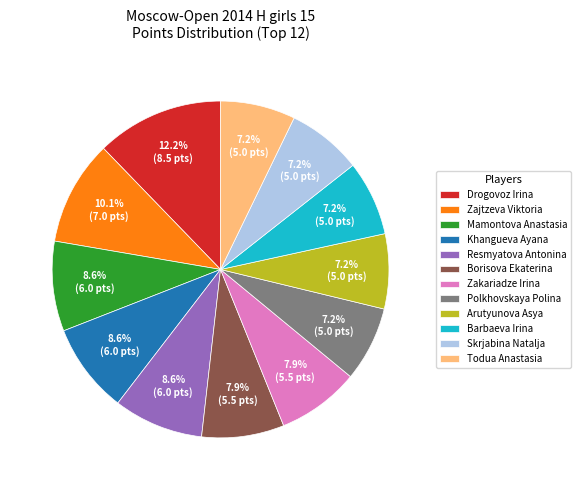

What is the ratio of the value at Polkhovskaya Polina to the value at Todua Anastasia?

1.0